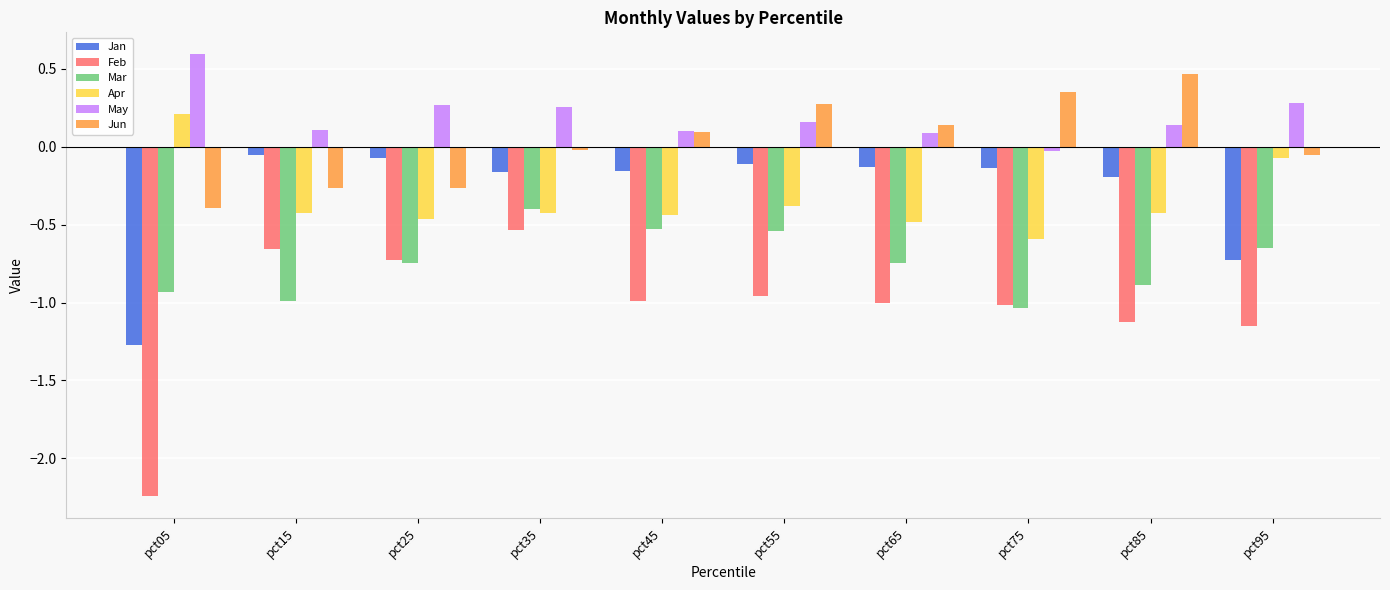

Which series has the widest spread of values?

Feb